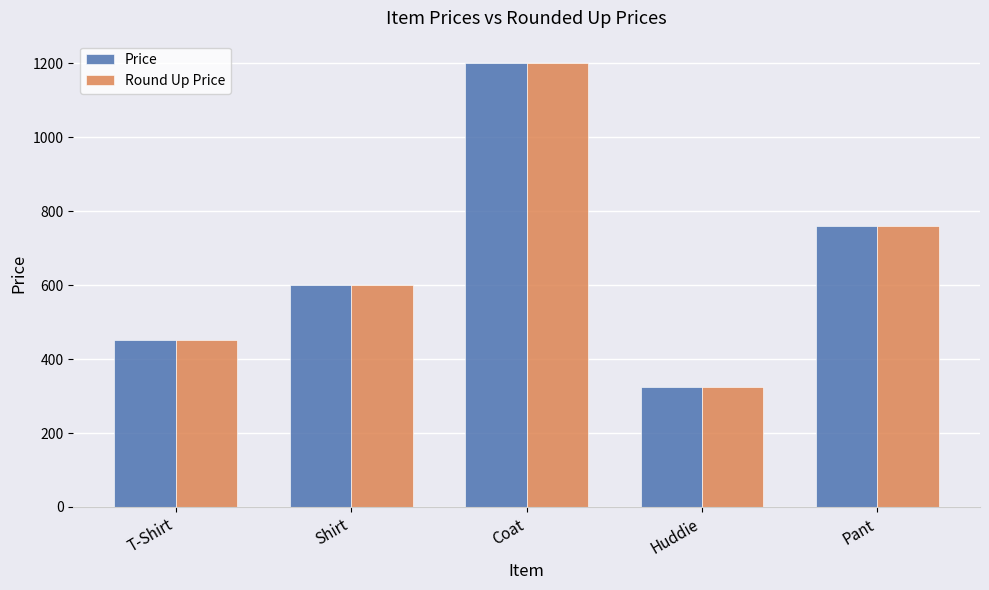

What is the approximate value of Price at Huddie?

325.6